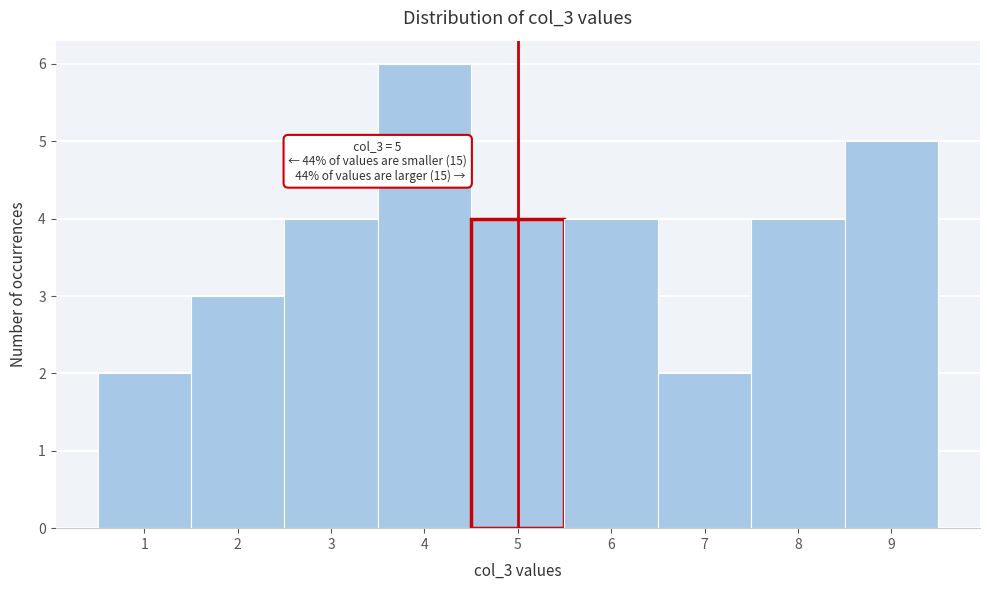

Which range on the x-axis has the tallest bar?

3.5 to 4.5